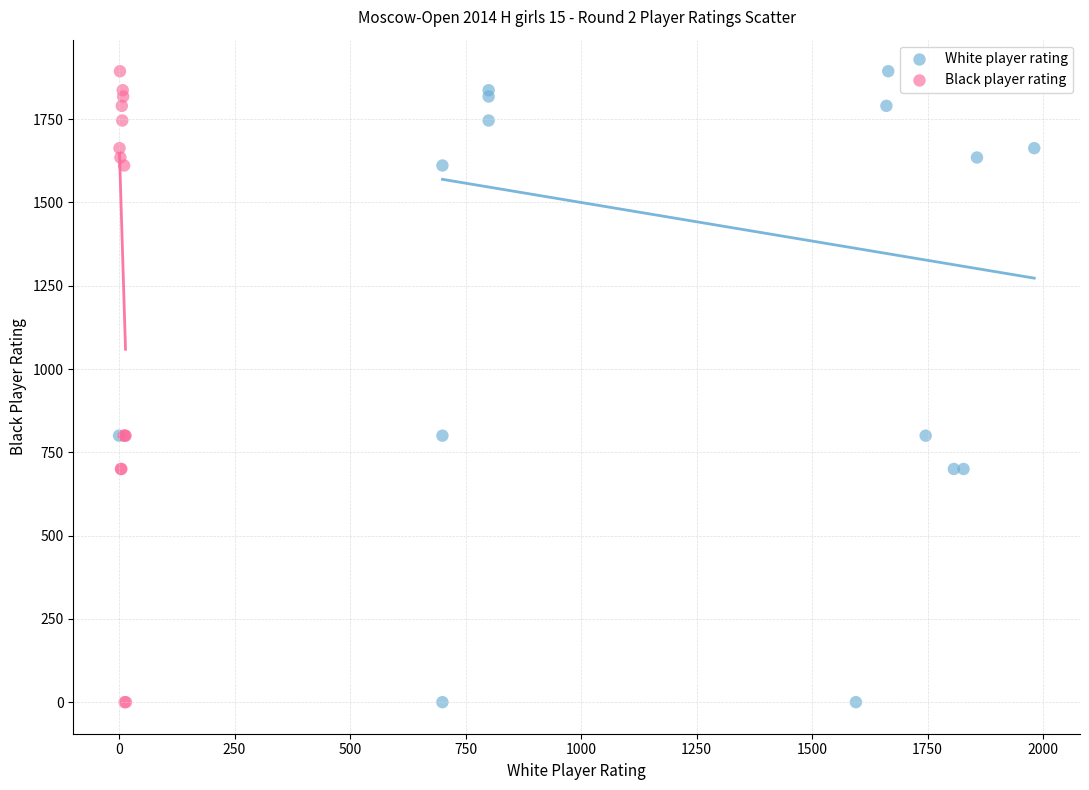

What are all the series names shown in the legend?

White player rating, Black player rating